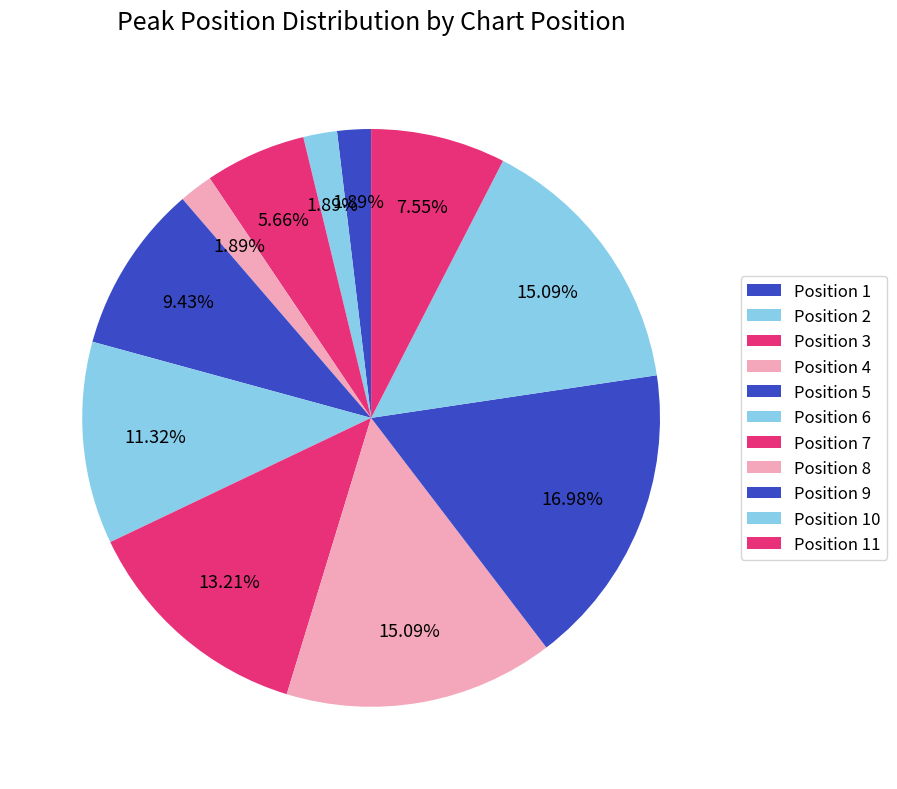

How many slices are in this pie chart?

11